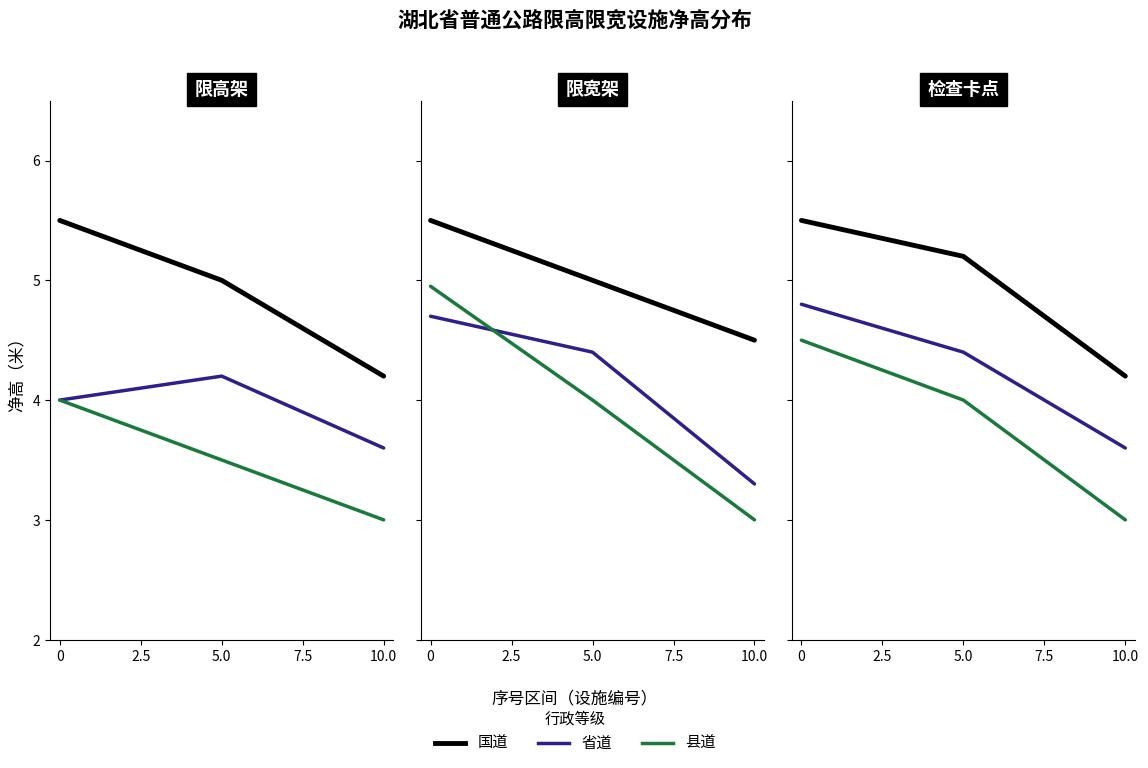

Rank the series by their average value, from highest to lowest.

国道, 省道, 县道